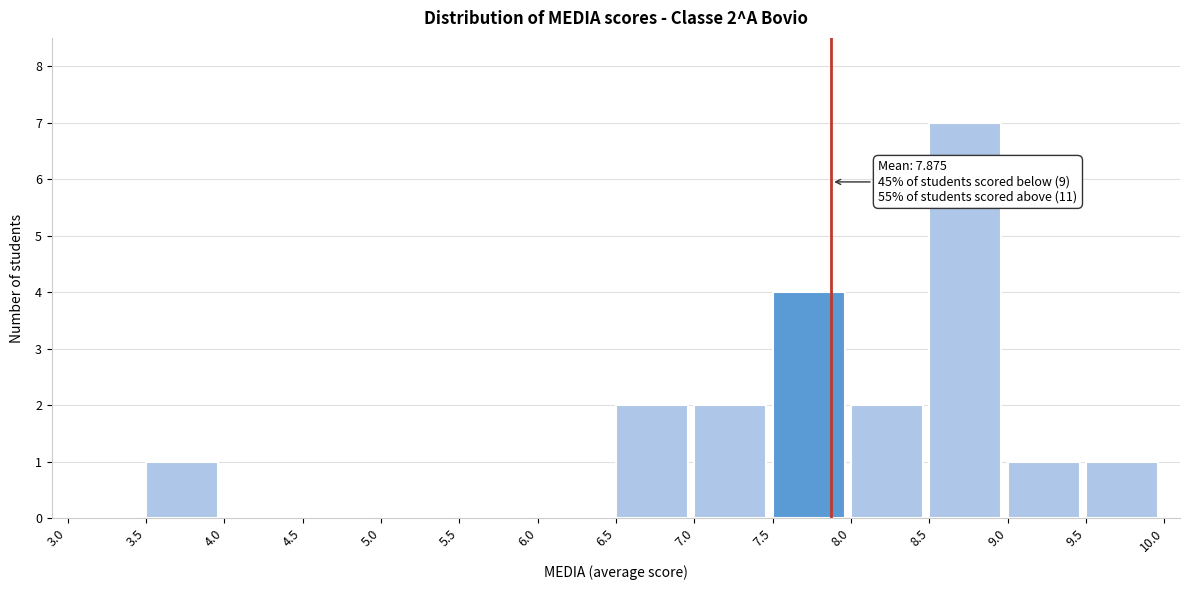

Over which range of the x-axis is the bar tallest?

8.5 to 9.0